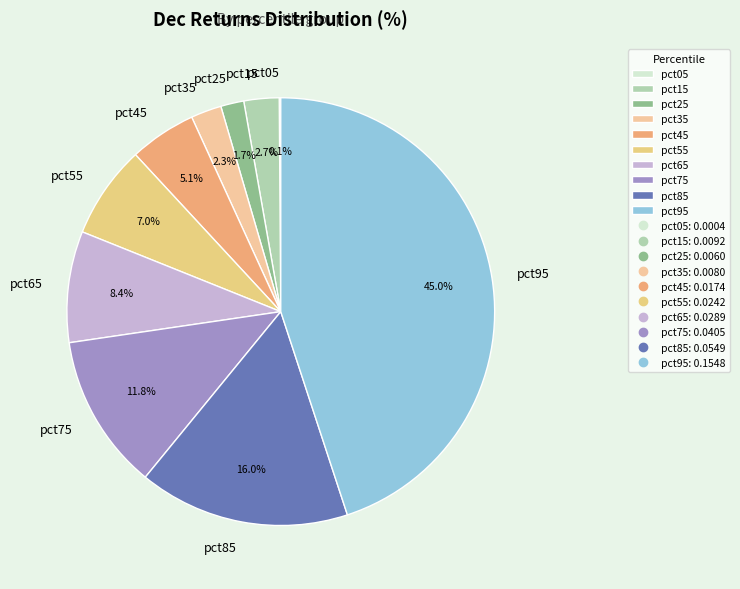

What percentage is the pct65 slice, to the nearest percent?

8%